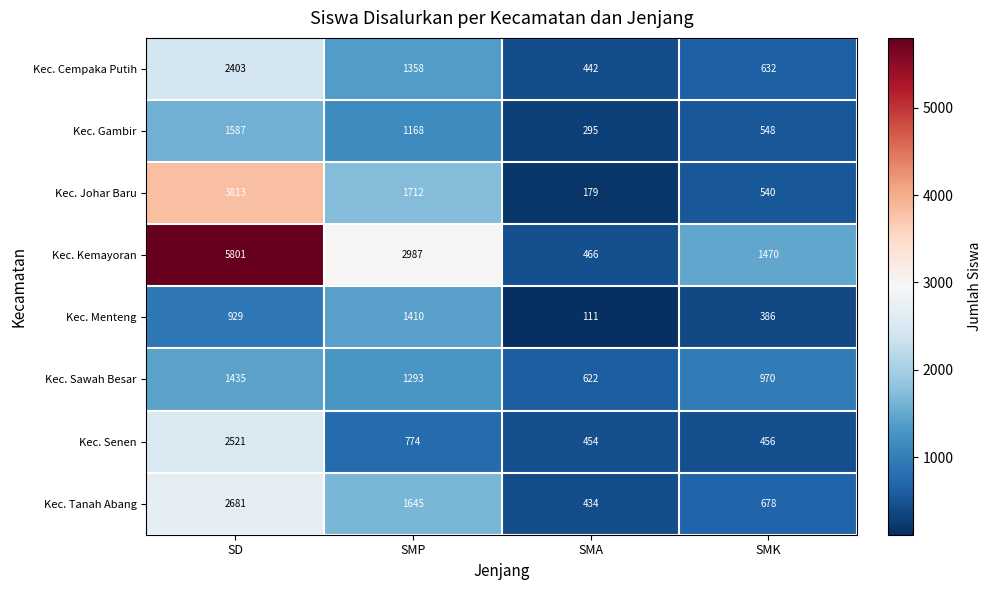

What is the difference between the Kec. Menteng values at SMK and SD?

543